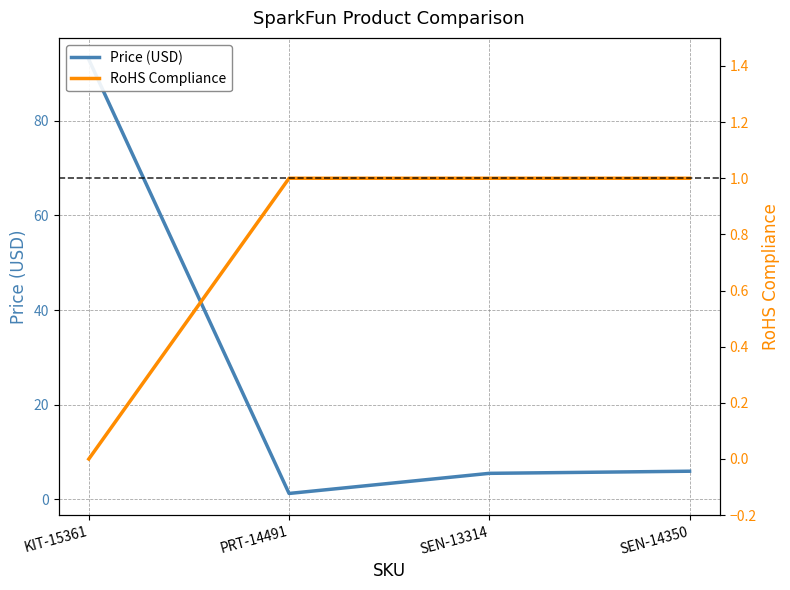

List the labels in order of Price (USD) value, smallest first.

PRT-14491, SEN-13314, SEN-14350, KIT-15361